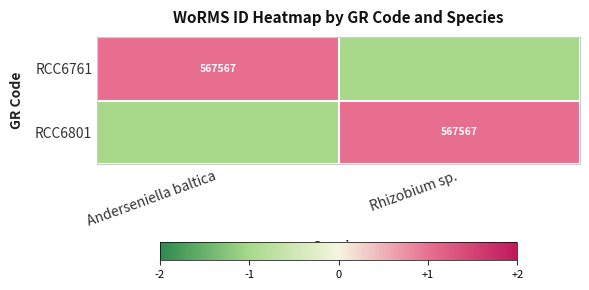

Count the number of data series in this chart.

2